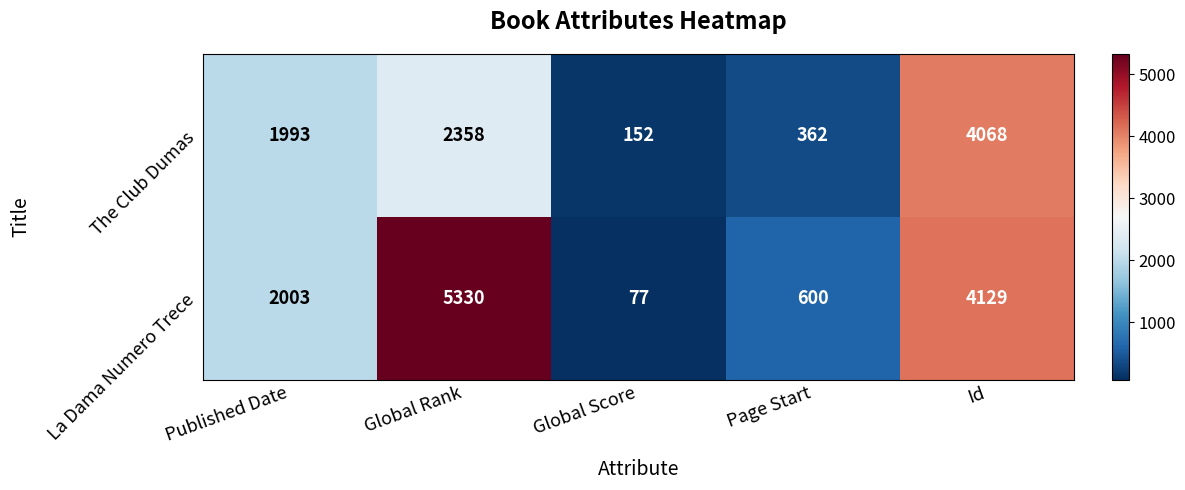

What is the sum of all La Dama Numero Trece values?

12139